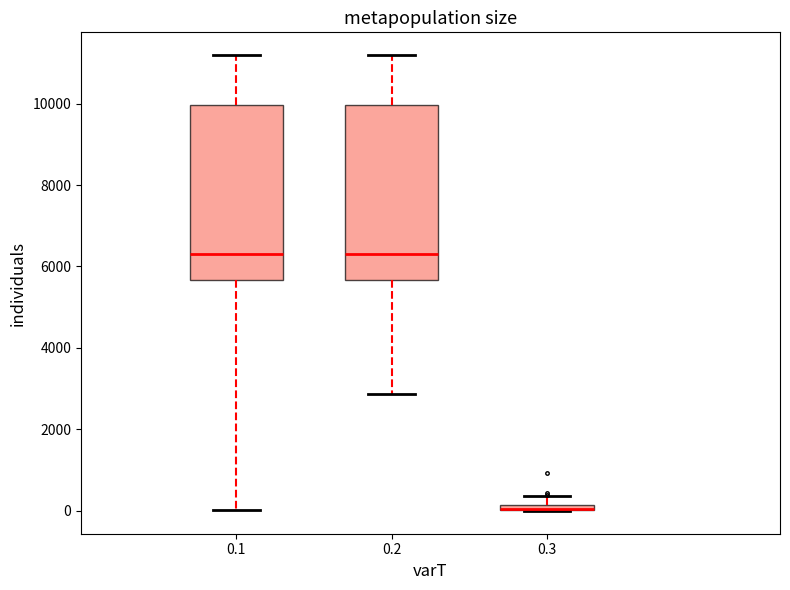

Where is the upper edge of the box at x = 0.2 on the y-axis? The values are not printed on the chart, so give them approximately, as read against the axis.

10000